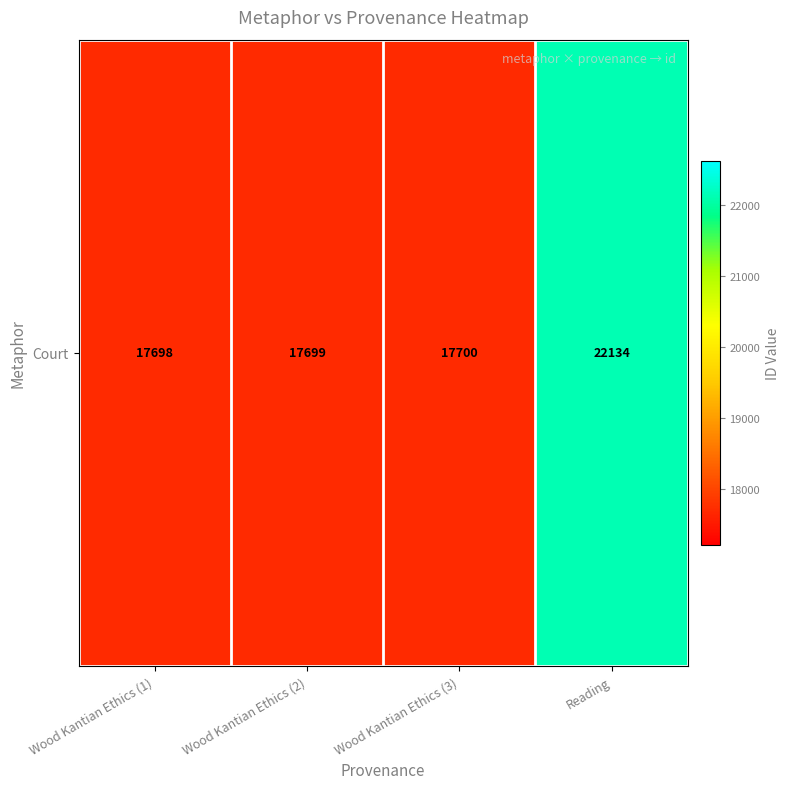

The value at Reading is 22134. True or false?

True